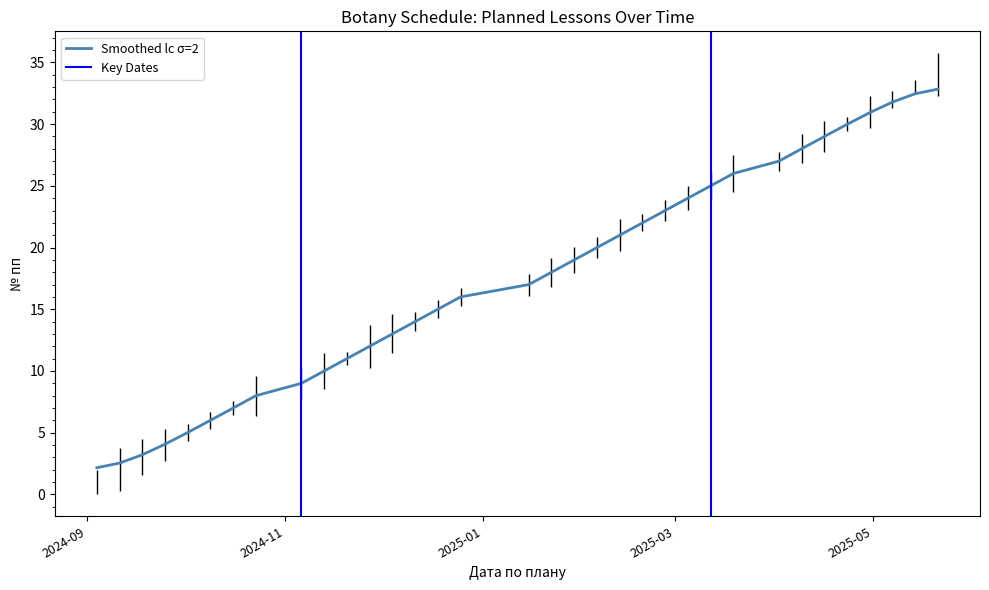

What is the change in value from 2025-01-15 to 2025-02-26?

+6.0